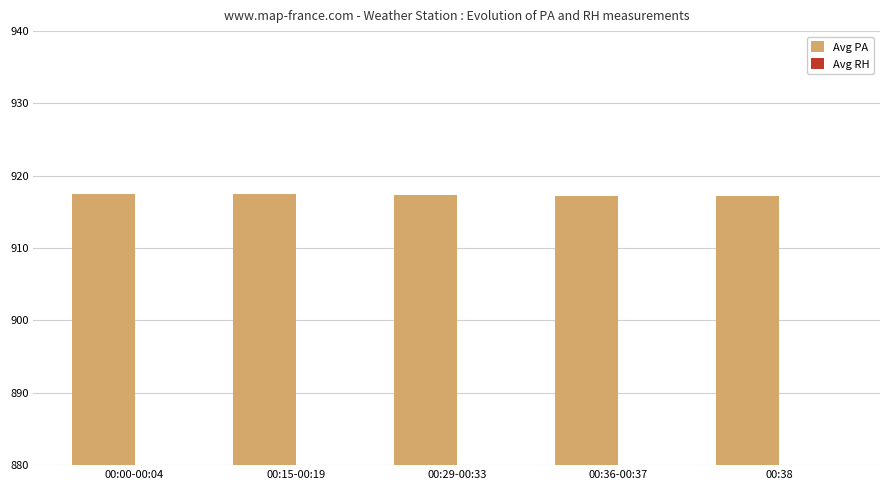

Reading left to right, extract all data points from this chart.

Avg PA: 00:00-00:04=917.5	00:15-00:19=917.5	00:29-00:33=917.4	00:36-00:37=917.2	00:38=917.2
Avg RH: 00:00-00:04=90.7	00:15-00:19=90.3	00:29-00:33=89.8	00:36-00:37=90.2	00:38=91.5